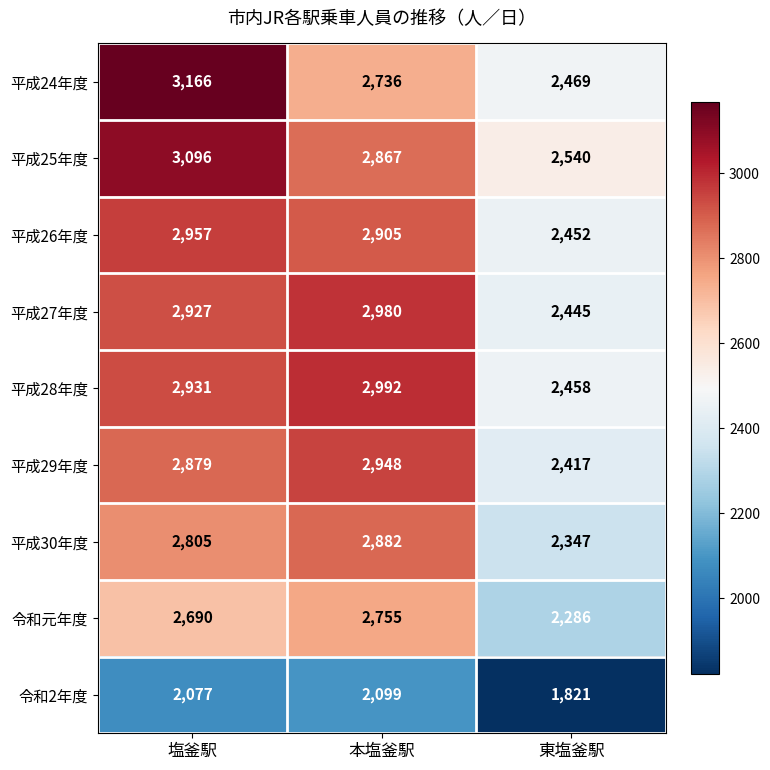

Rank the series at 東塩釜駅 from highest to lowest value.

平成25年度, 平成24年度, 平成28年度, 平成26年度, 平成27年度, 平成29年度, 平成30年度, 令和元年度, 令和2年度